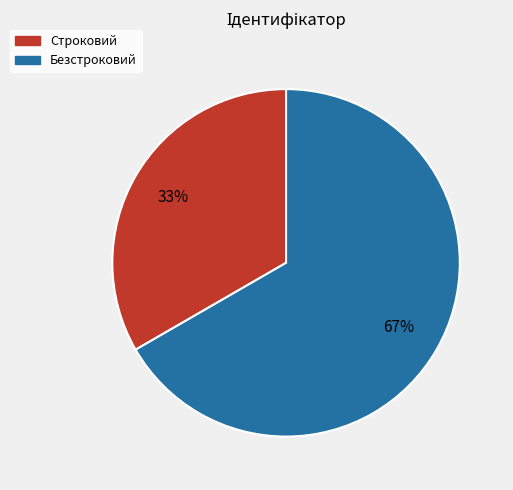

Does Строковий represent more than half of the total?

No